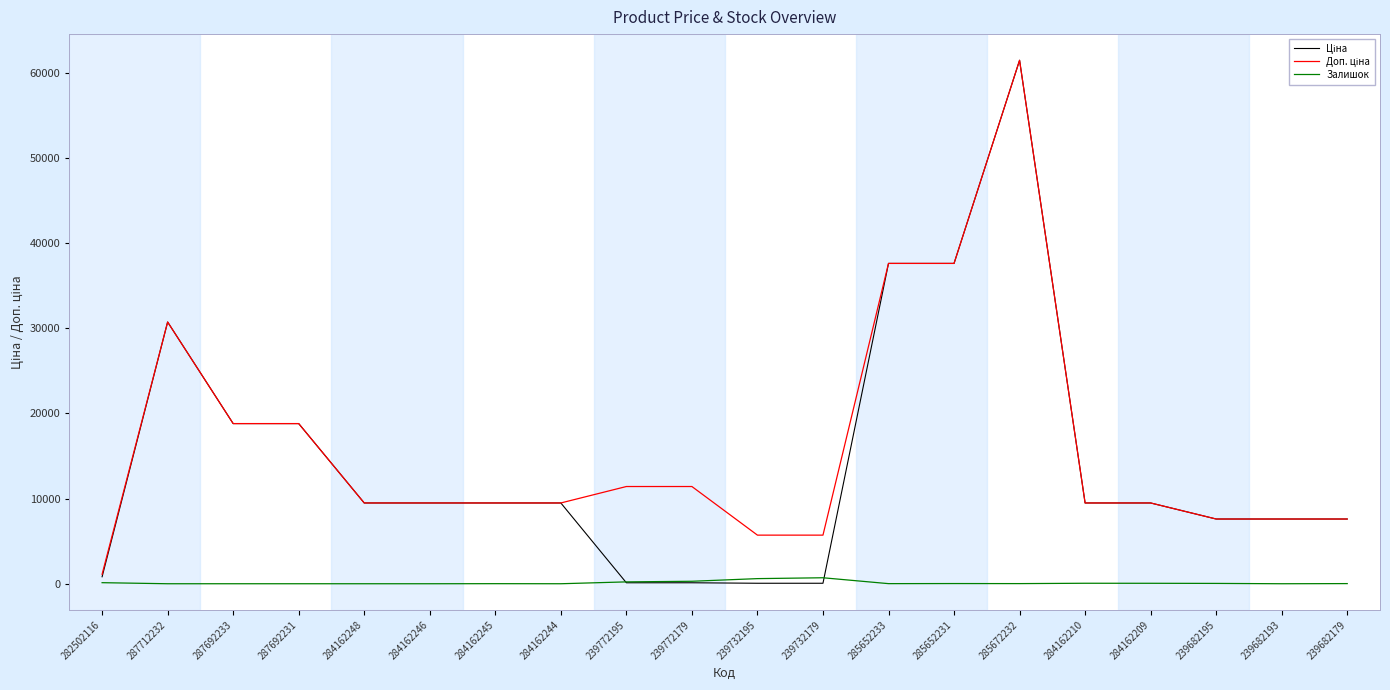

What is the greatest value displayed?

61434.3